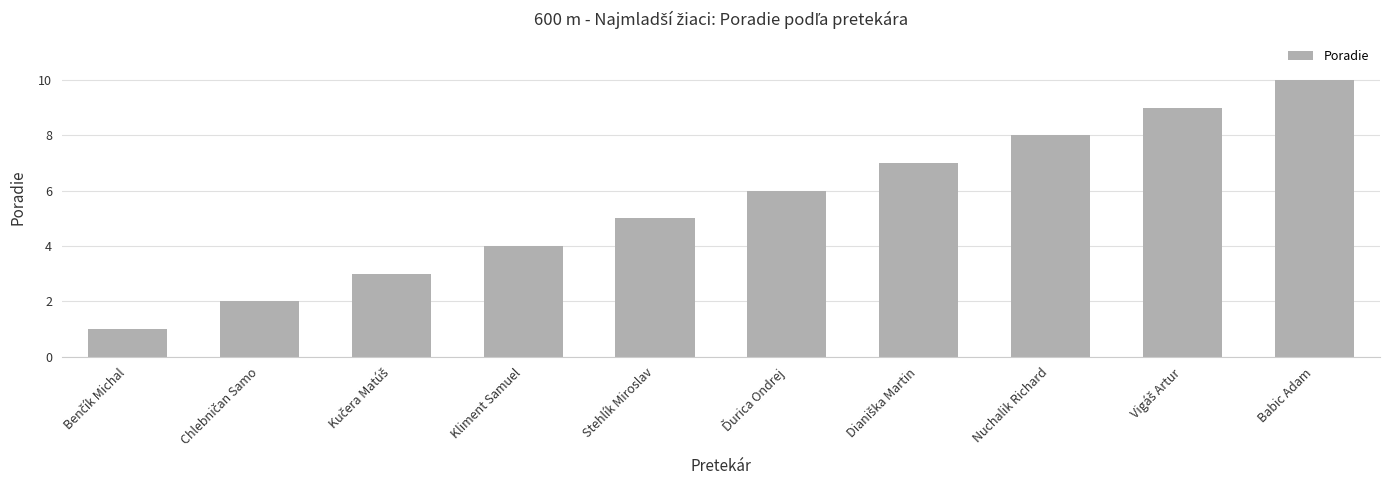

How many bars are there in total?

10